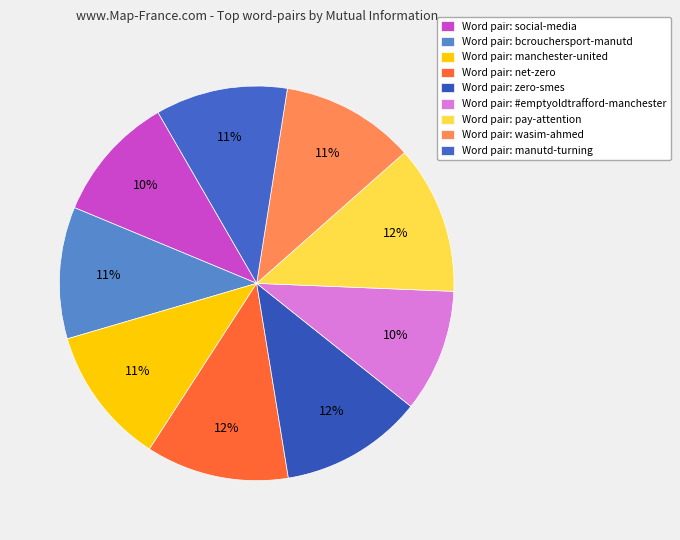

Rank the categories by value from highest to lowest.

pay-attention, net-zero, zero-smes, manchester-united, wasim-ahmed, manutd-turning, bcrouchersport-manutd, social-media, #emptyoldtrafford-manchester